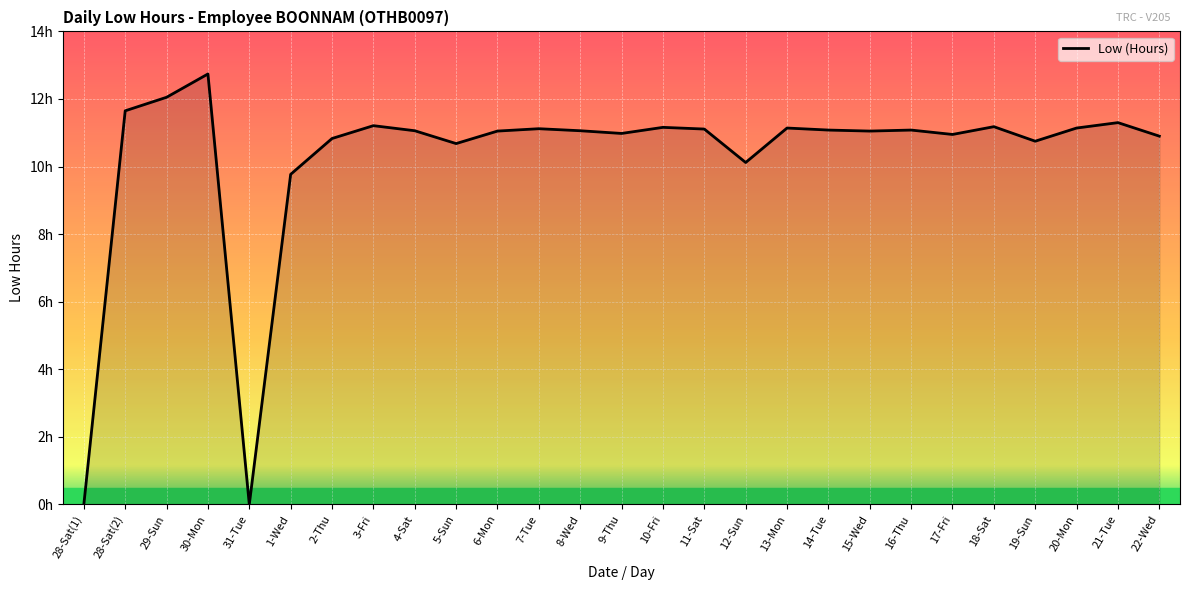

What is the average value?

10.3